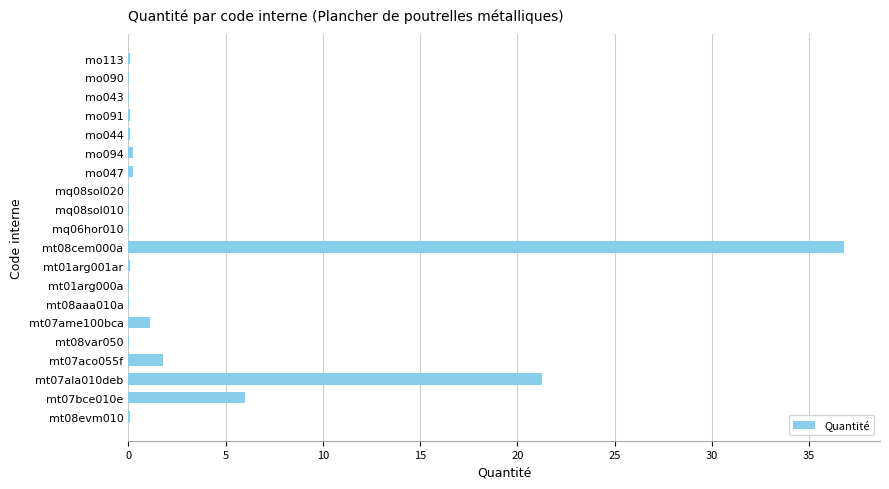

What is the sum of the values at mt08cem000a and mt07aco055f?

38.6